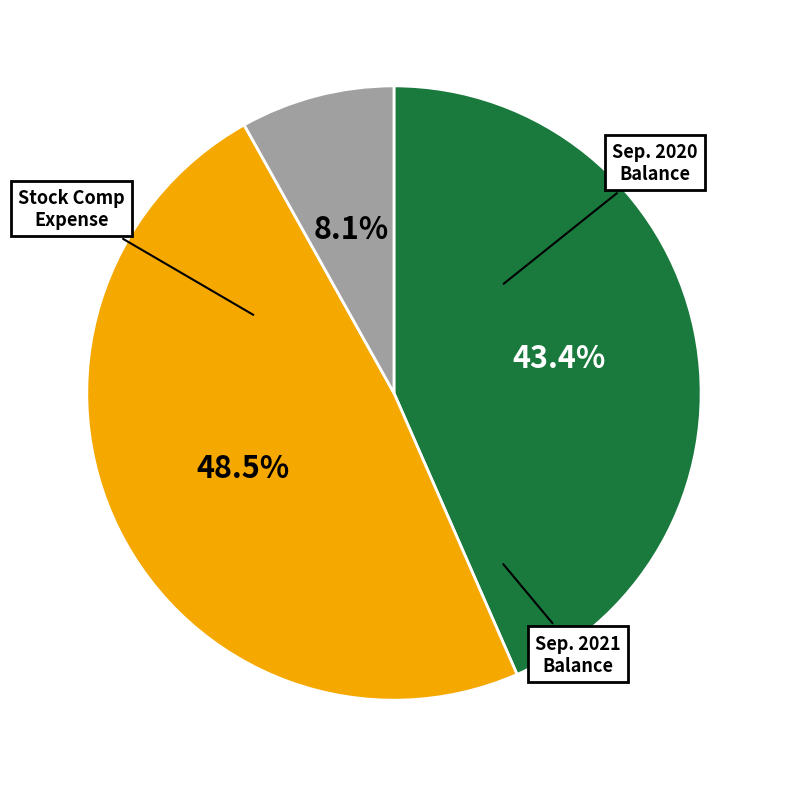

Does any single category account for the majority?

No